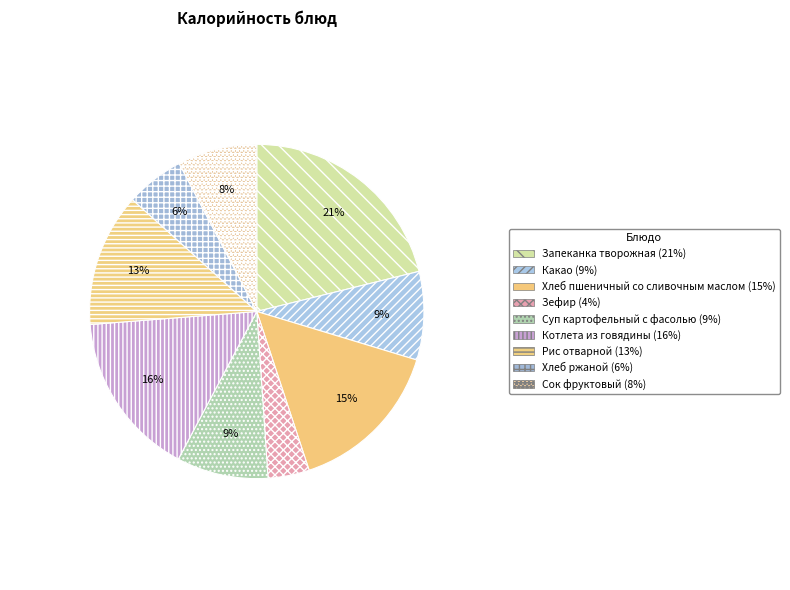

How many slices are in this pie chart?

9